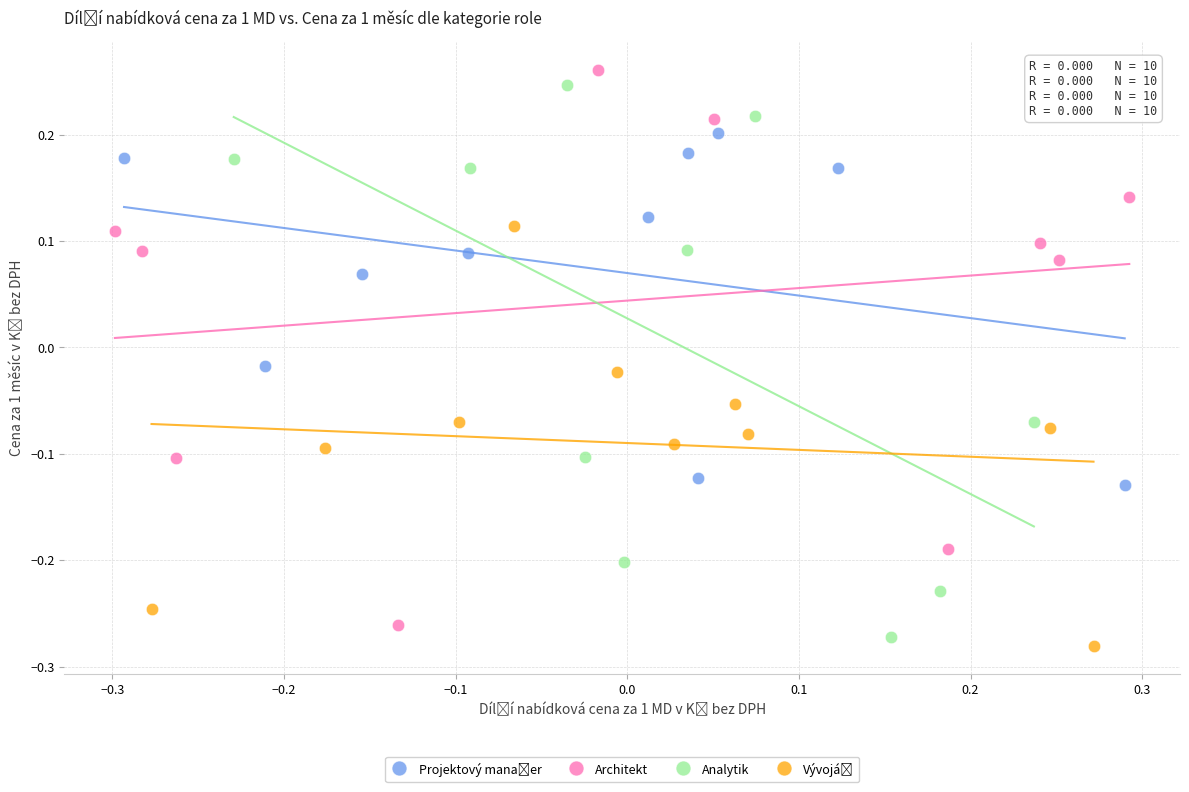

Which series contains the lowest Y value?

Architekt